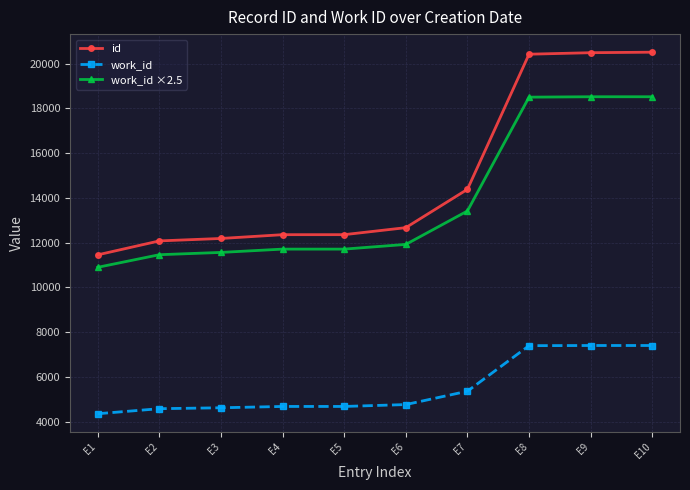

Does the chart have visible grid lines?

Yes